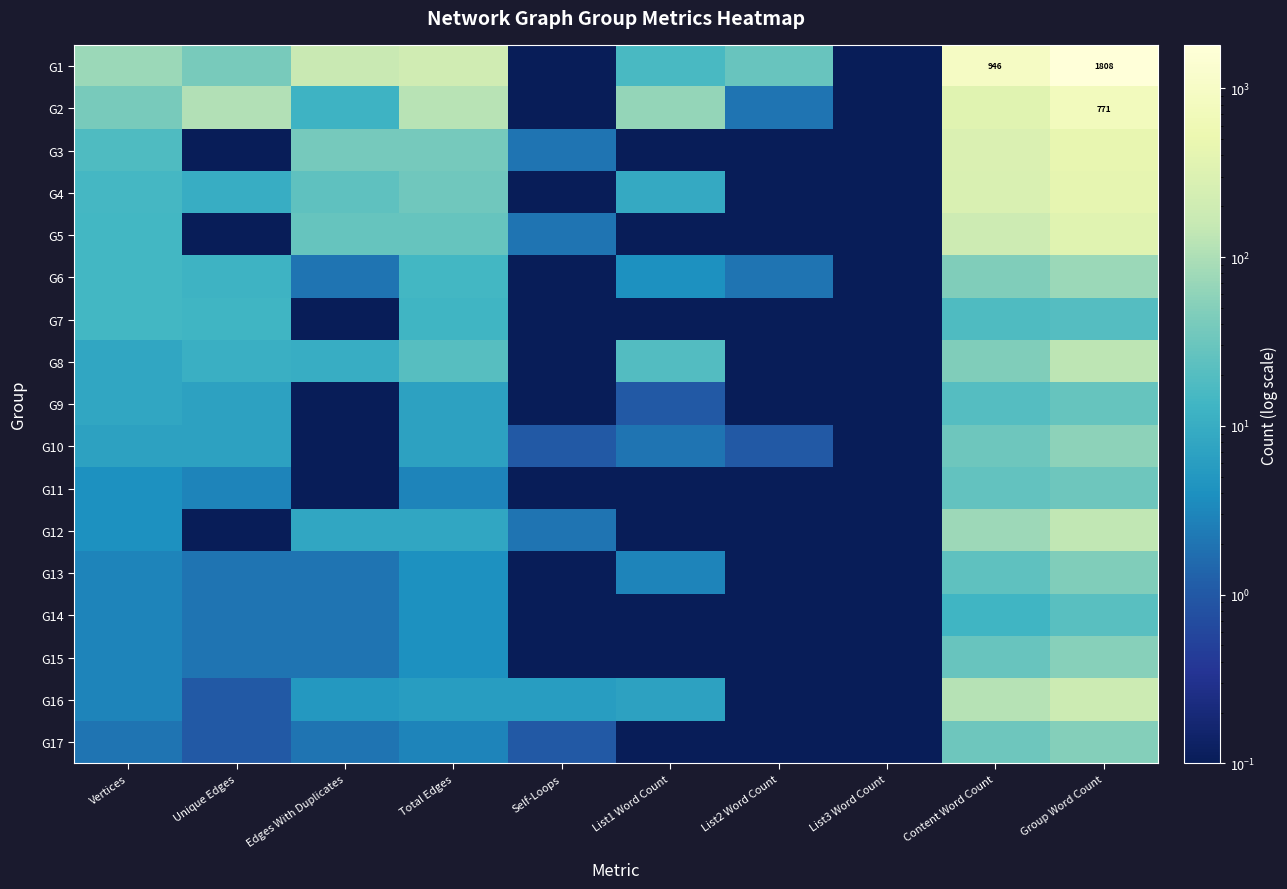

How many data points in G16 are above 6?

3